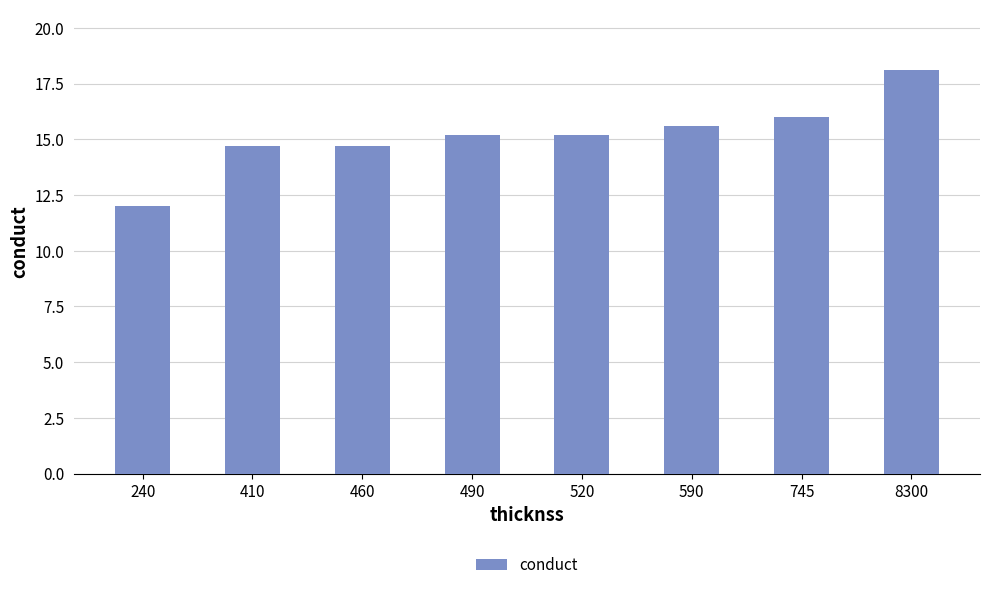

The value at 520 is 15.2. True or false?

True